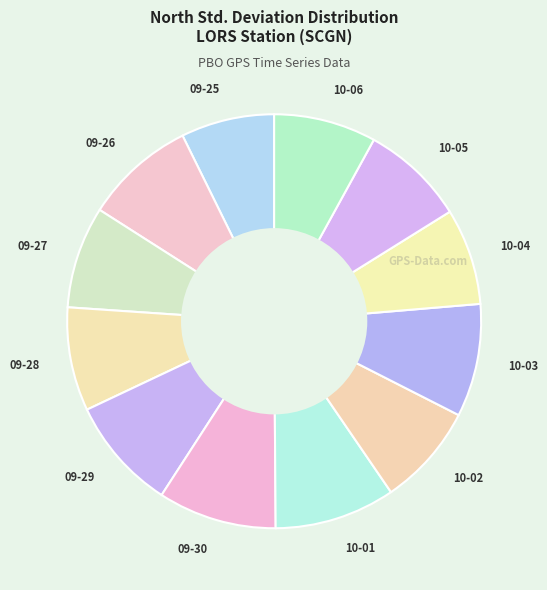

Approximately how many times larger is the value at 10-03 compared to 10-05?

1.1